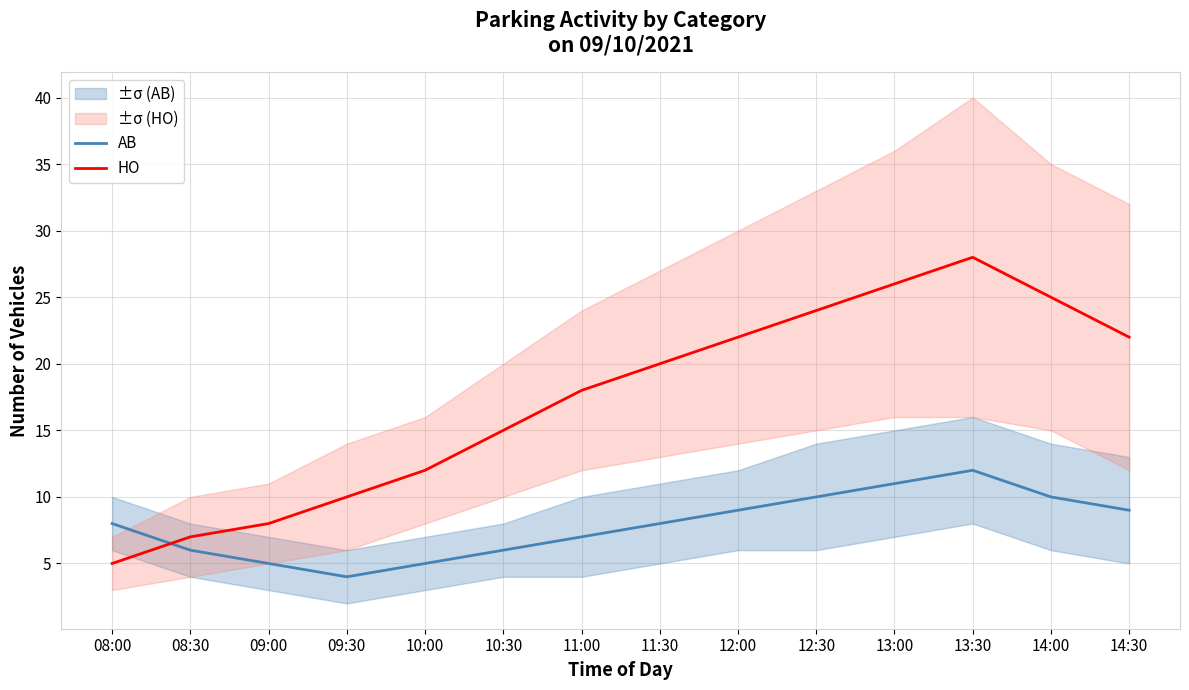

True or false: AB has a value of 6 at 10:30.

True